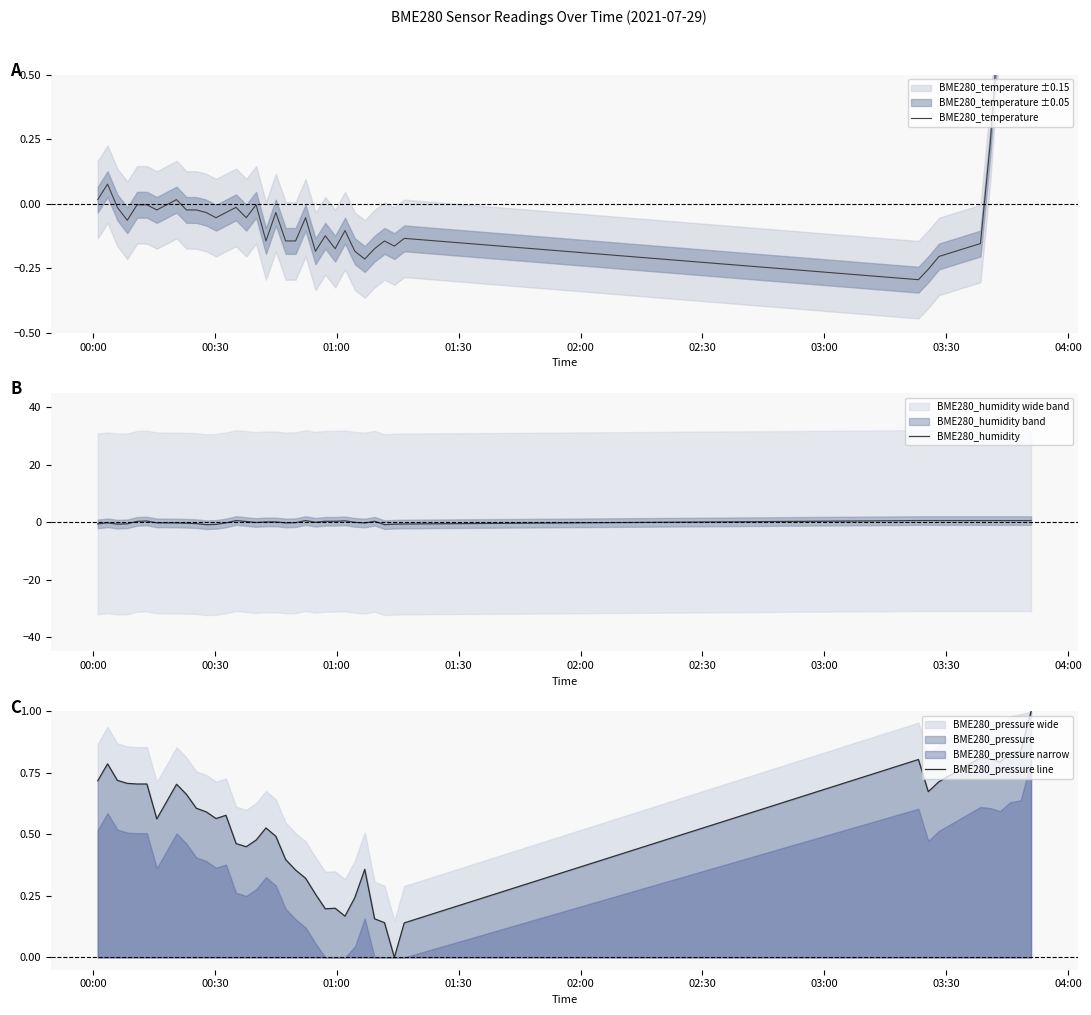

What is the highest value of the BME280_pressure line series?

1.0